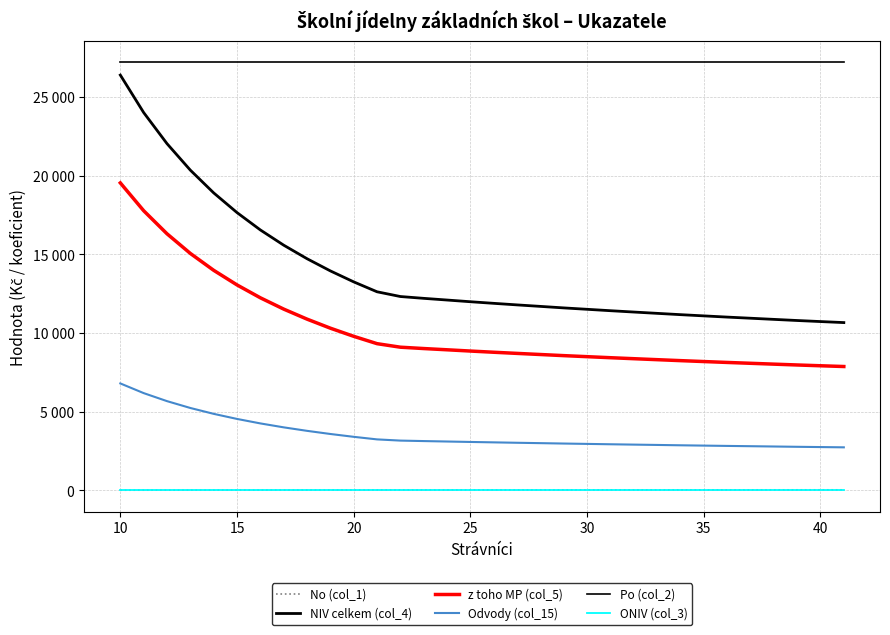

List the series in order of their peak value, lowest first.

No (col_1), ONIV (col_3), Odvody (col_15), z toho MP (col_5), NIV celkem (col_4), Po (col_2)